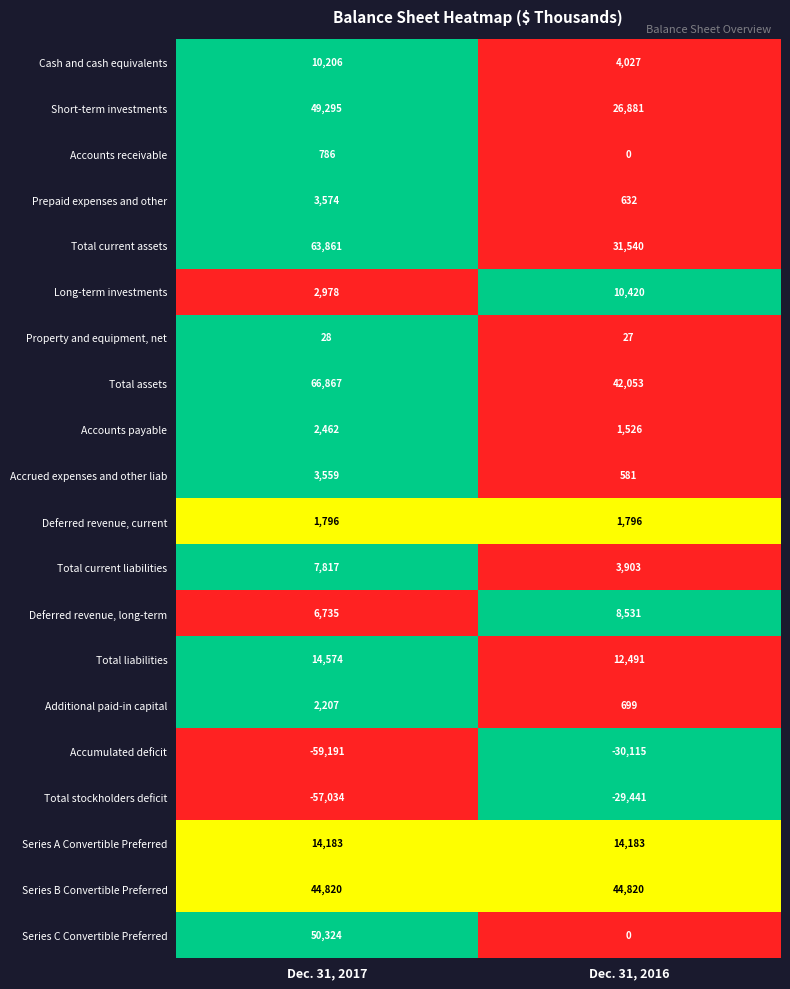

What is the difference between the highest and lowest values at Dec. 31, 2016?

74935